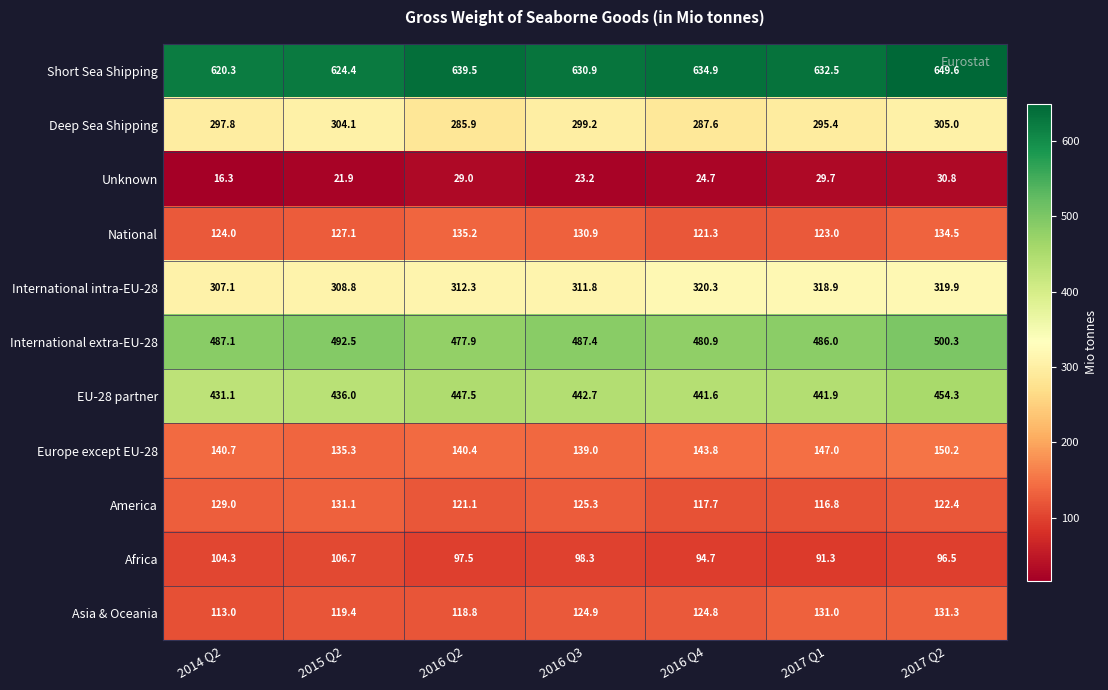

At which category does the chart reach its peak across all series?

2017 Q2